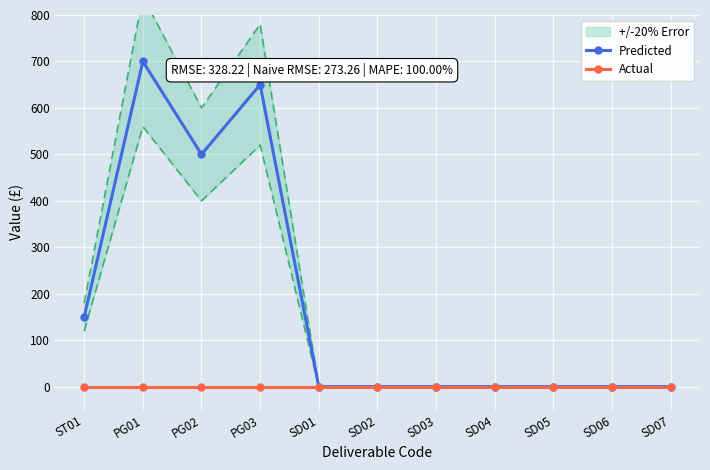

Count the number of categories in the chart.

11